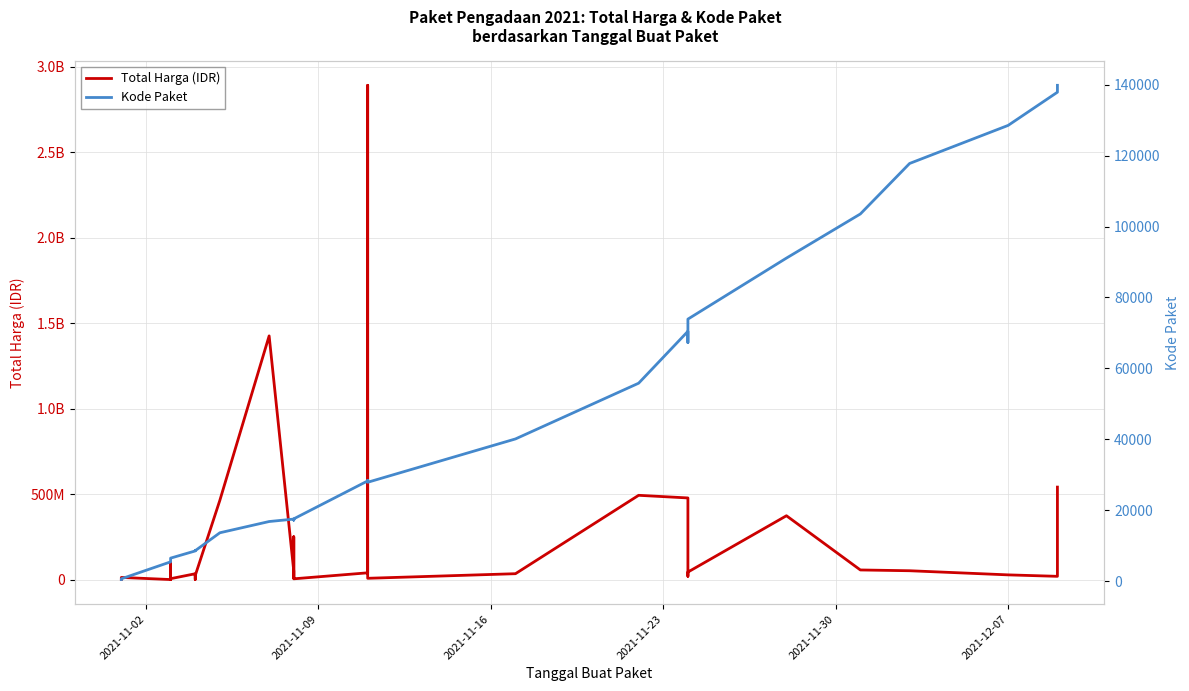

How many series are shown in this chart?

2